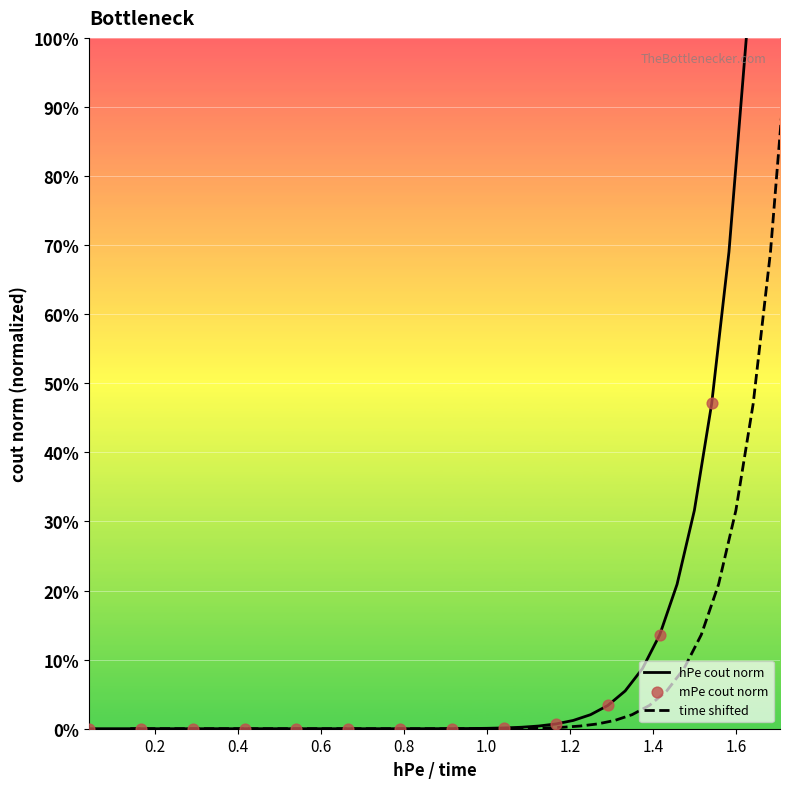

Which series reaches the minimum Y coordinate?

hPe_cout_norm